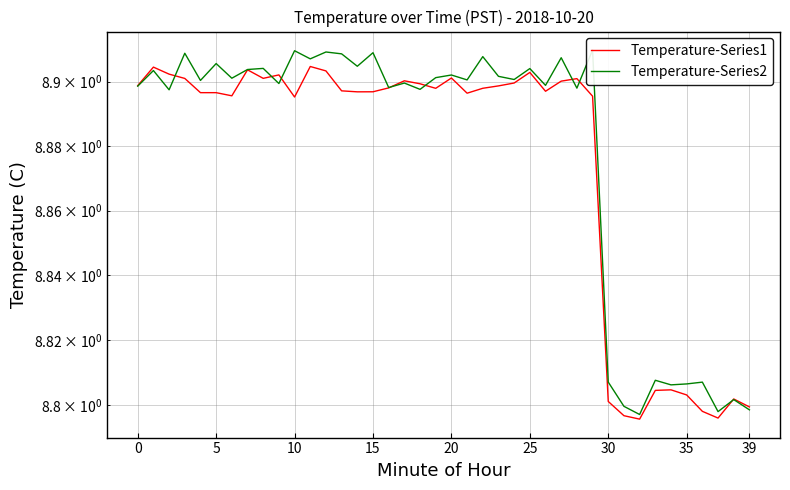

Which series has the largest total across all categories?

Temperature-Series2